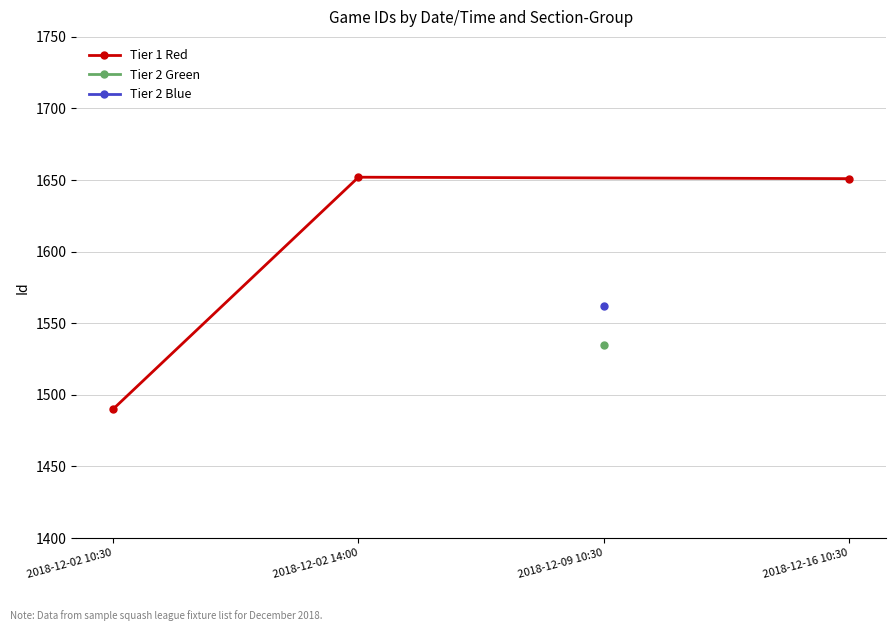

True or false: Tier 1 Red has a value of 2429 at 2018-12-02 14:00.

False